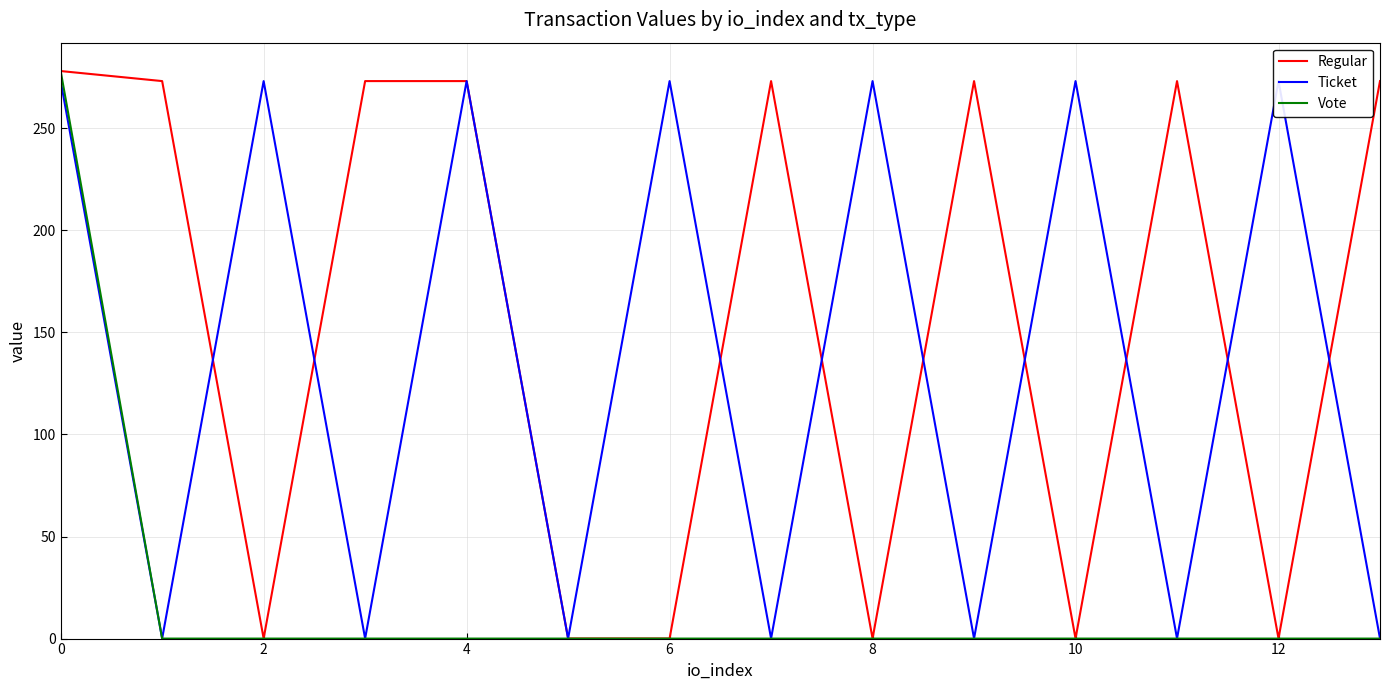

Which series has the largest range (max minus min)?

Vote